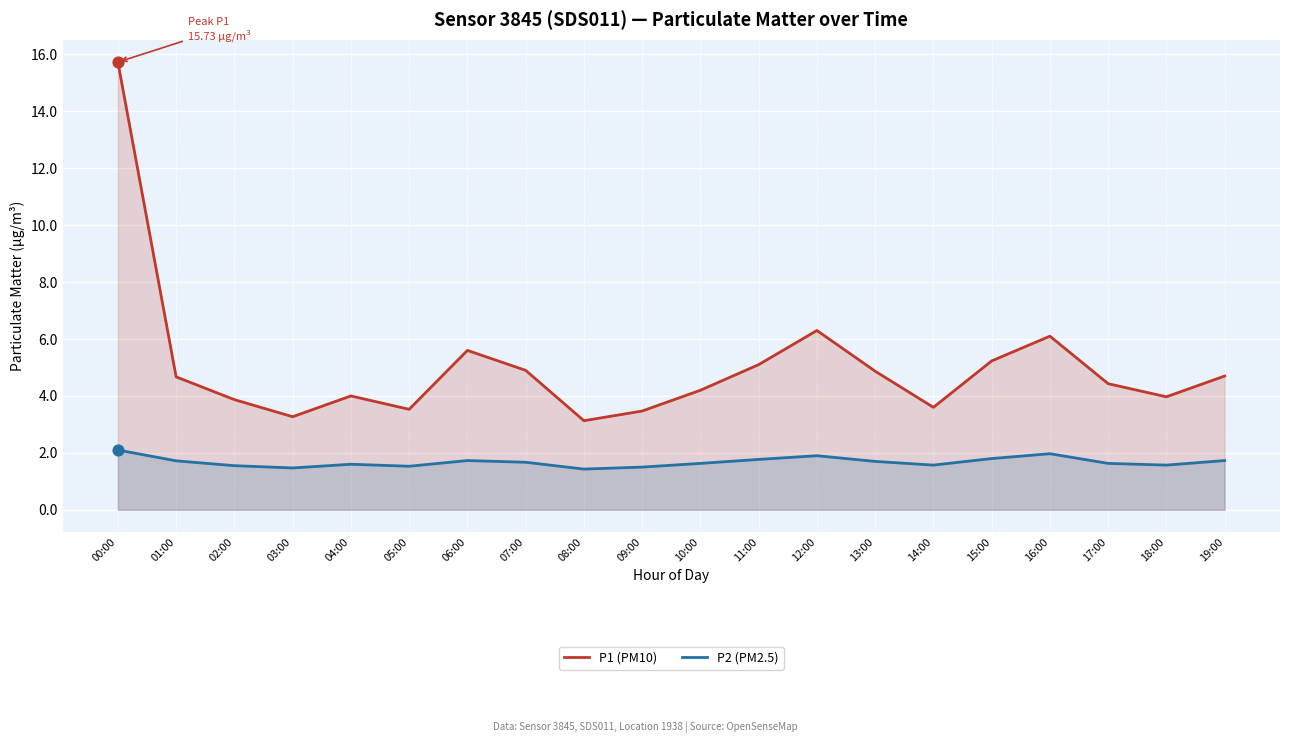

What is the total value across all series at 06:00?

7.3